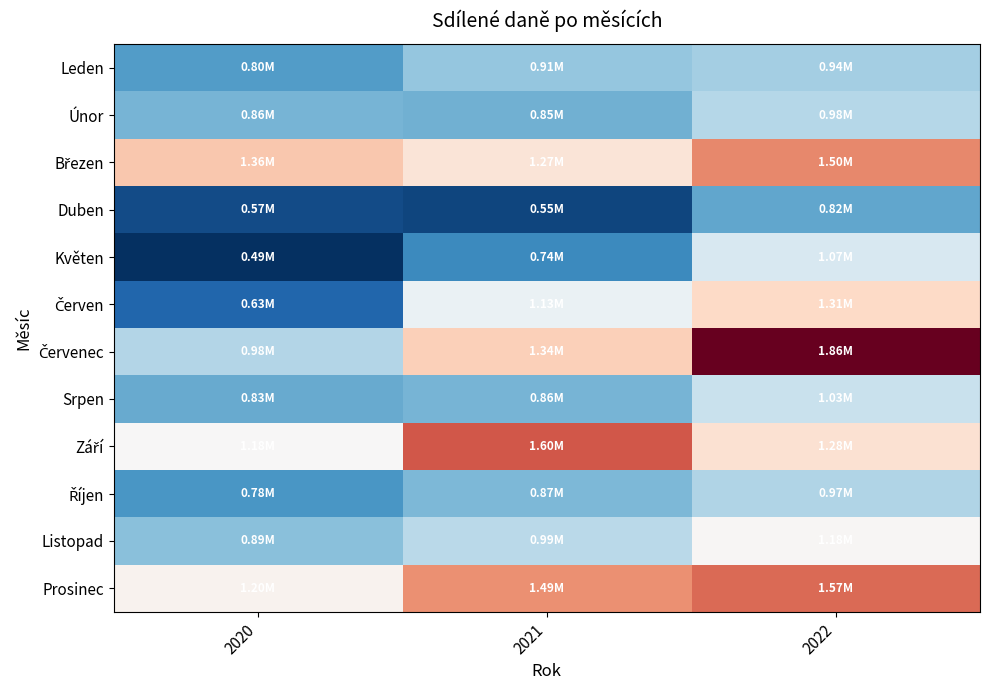

How many series are shown in this chart?

12